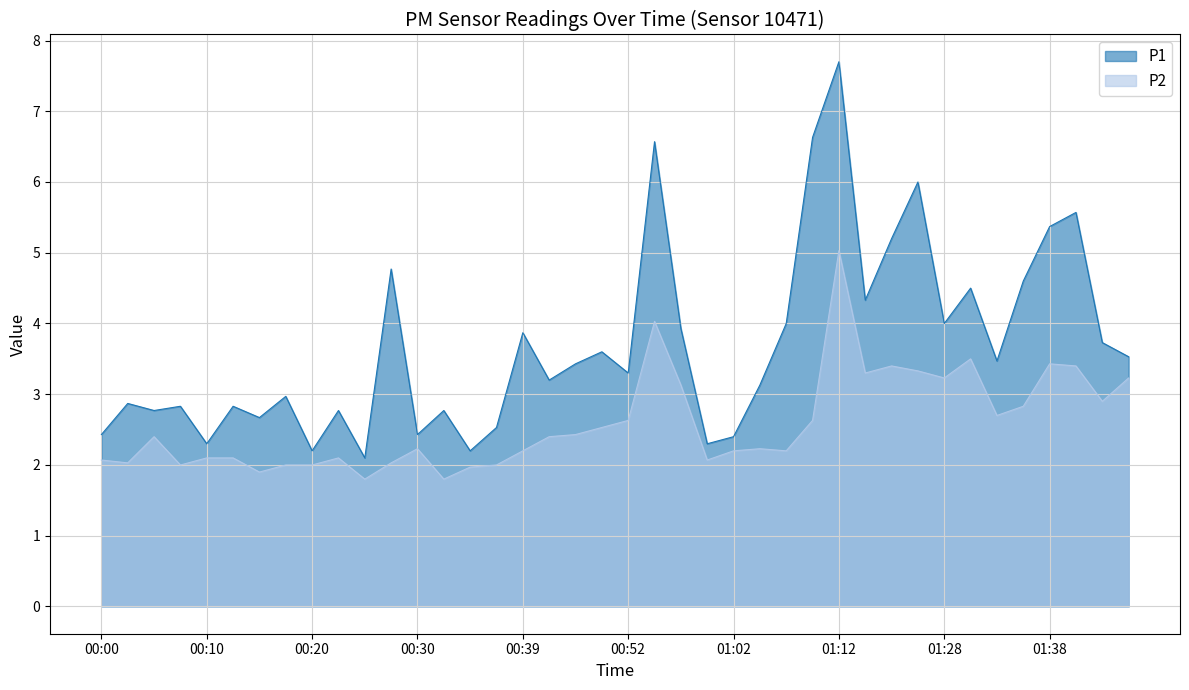

What is the average value of the P1 series?

3.7